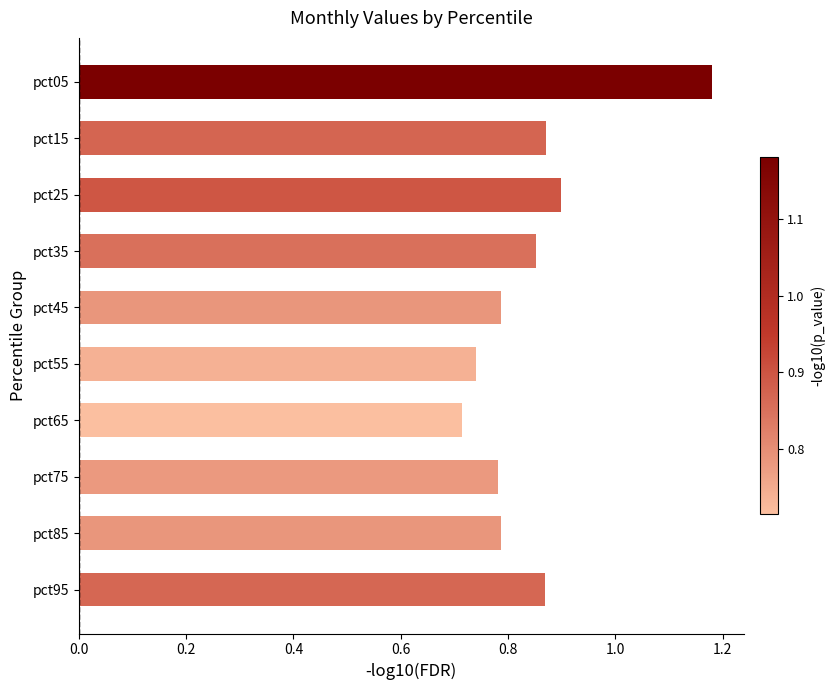

The value at pct05 is 0.4. True or false?

False